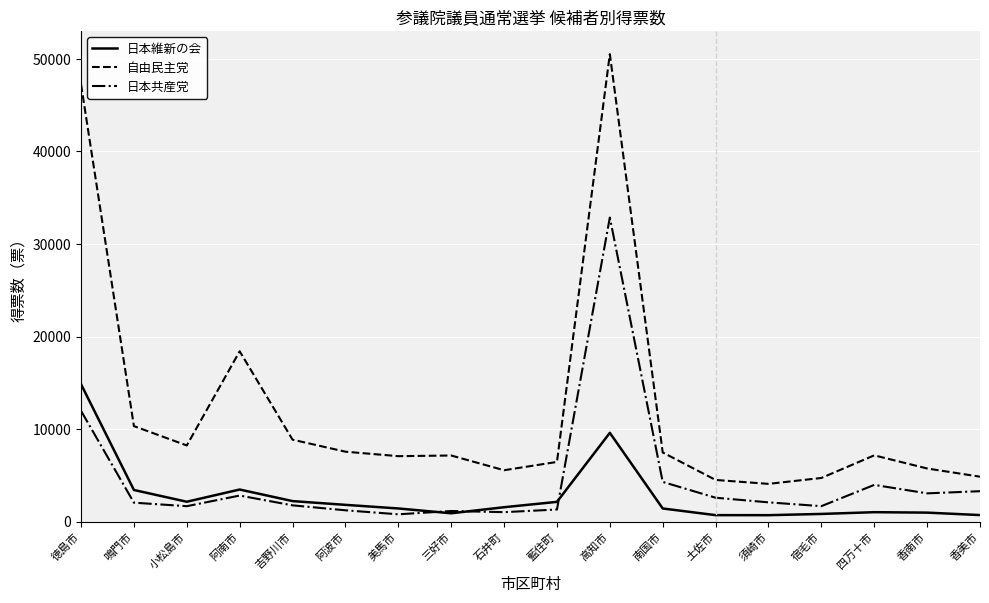

True or false: 日本共産党 and 自由民主党 intersect in this chart.

False